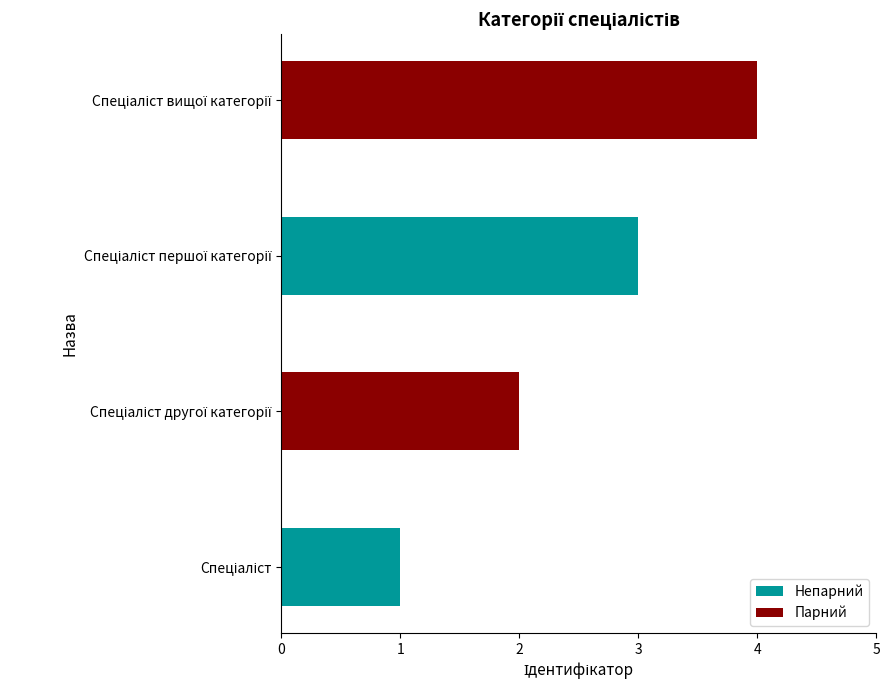

How many data points does each series have?

4